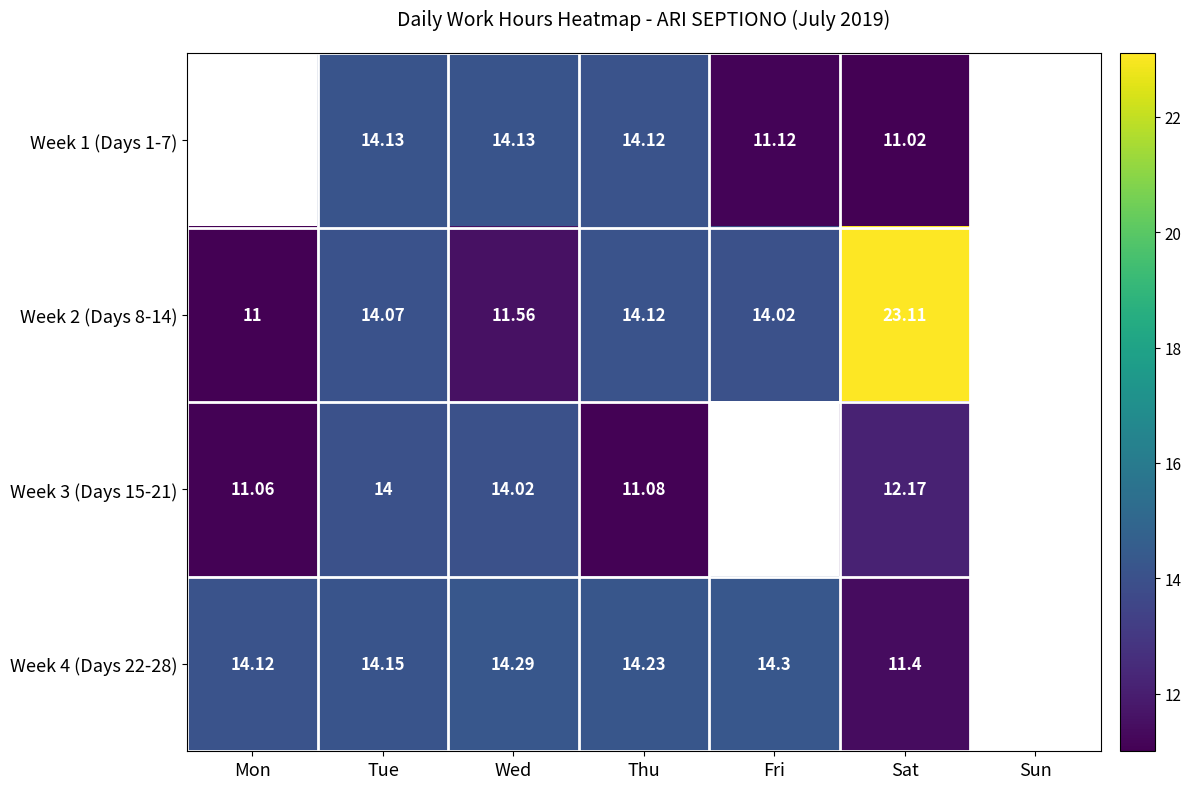

What is the smallest value displayed?

11.0